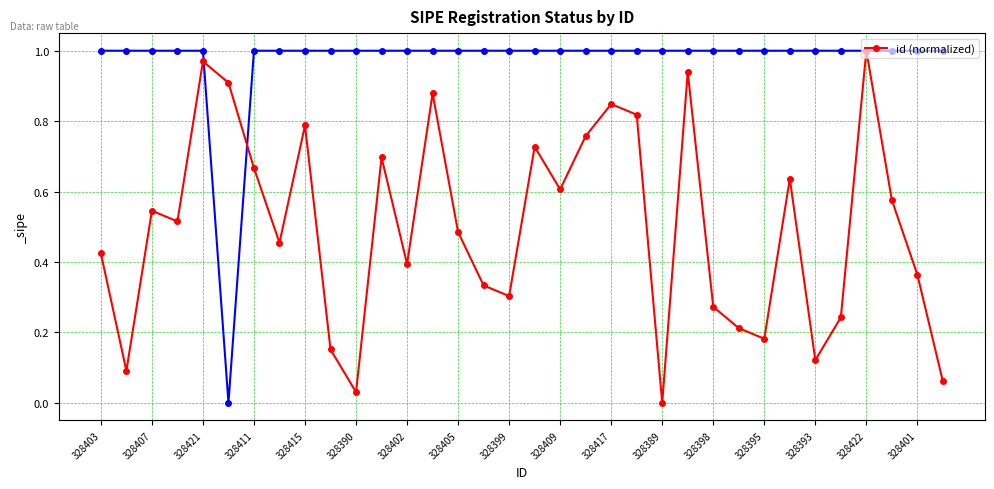

How many categories are shown in the chart?

34